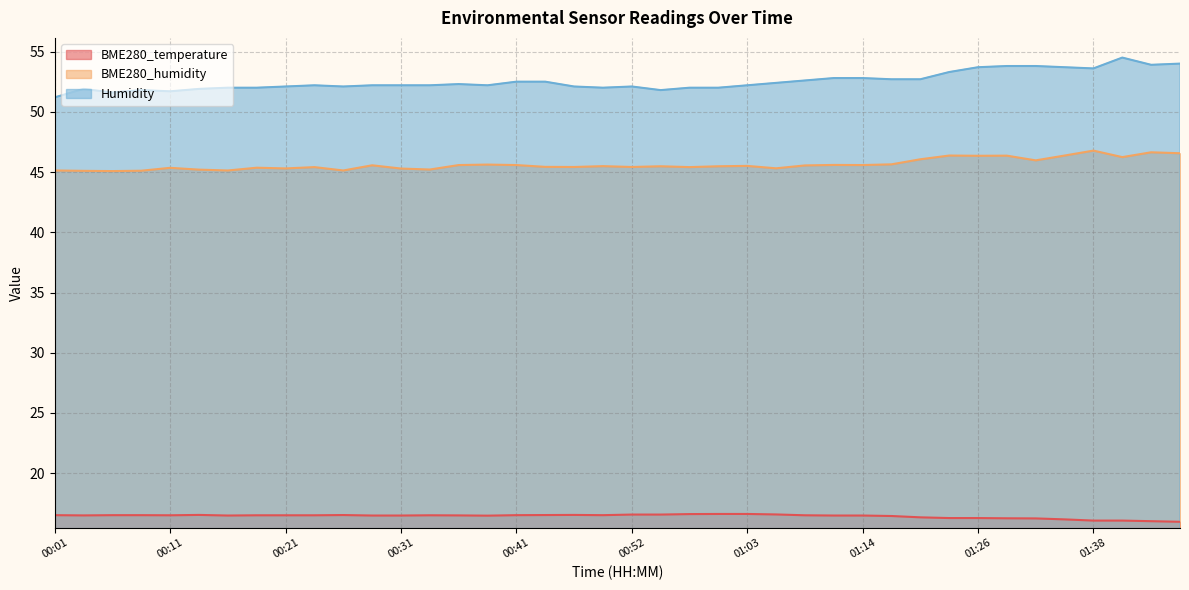

True or false: BME280_humidity and BME280_temperature cross at least once.

False